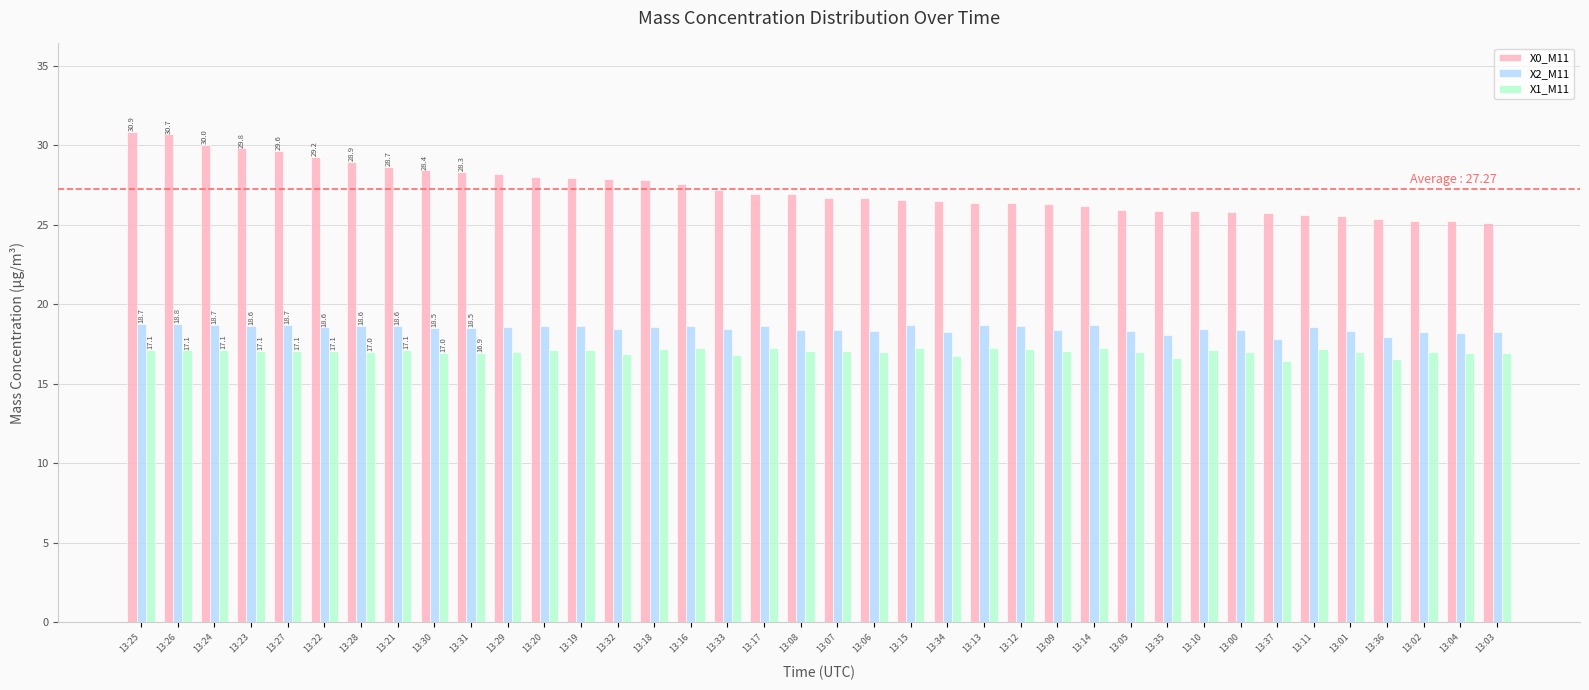

At 13:21, list the series in order from largest to smallest.

X0_M11, X2_M11, X1_M11